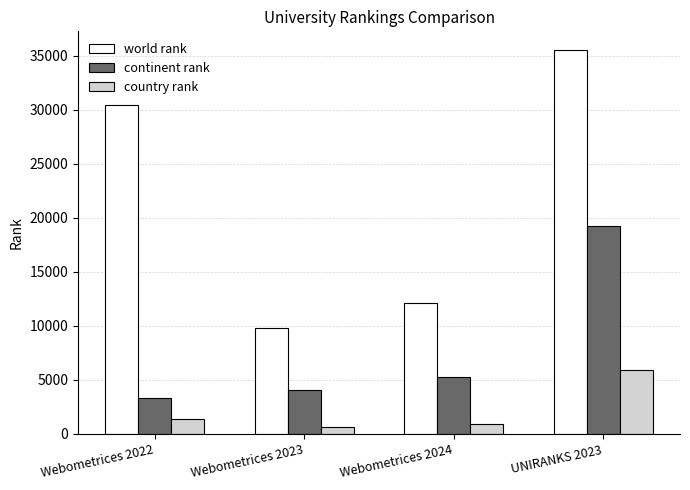

Which category has the highest value in the continent rank series?

UNIRANKS 2023